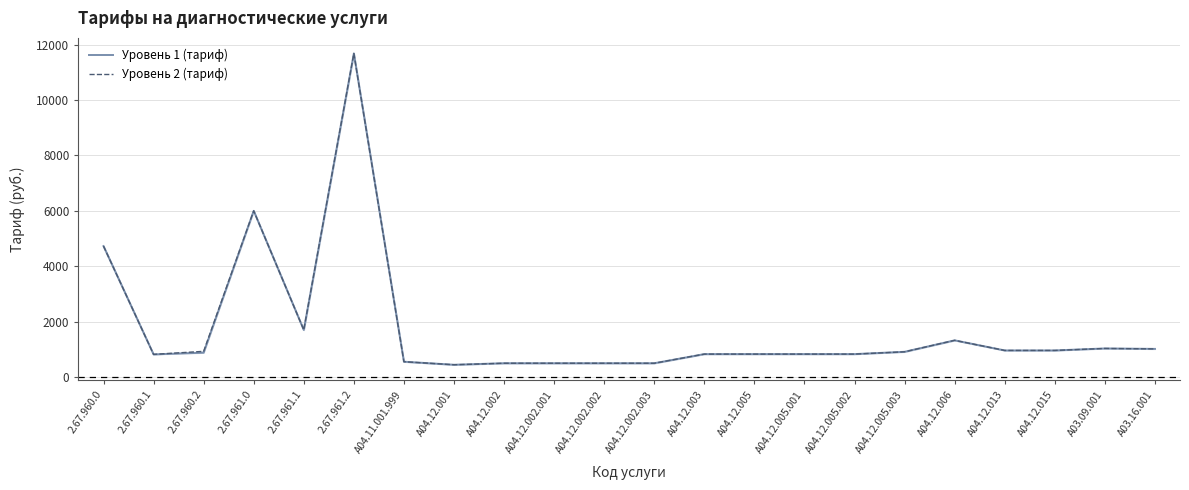

How many interior local peaks does the Уровень 2 (тариф) series have?

4